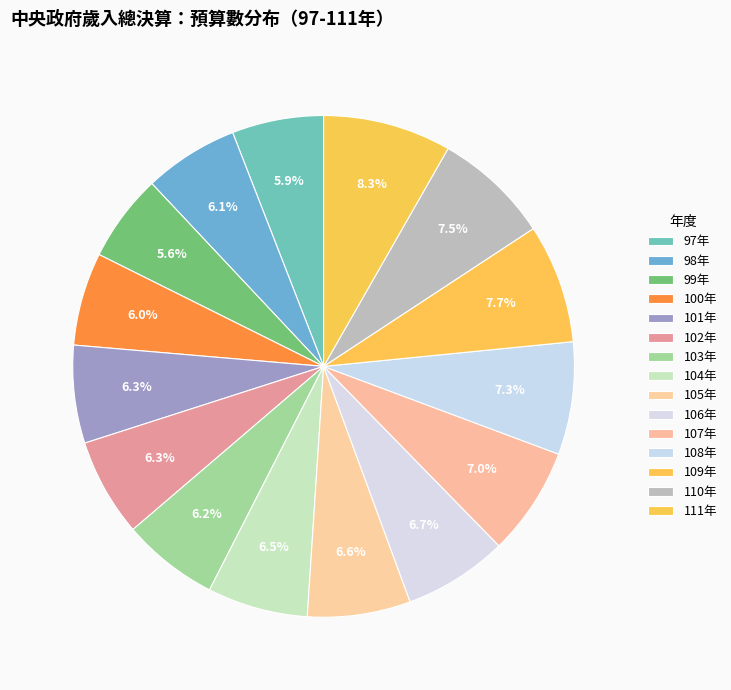

What percentage is NOT represented by 109年?

92.3%